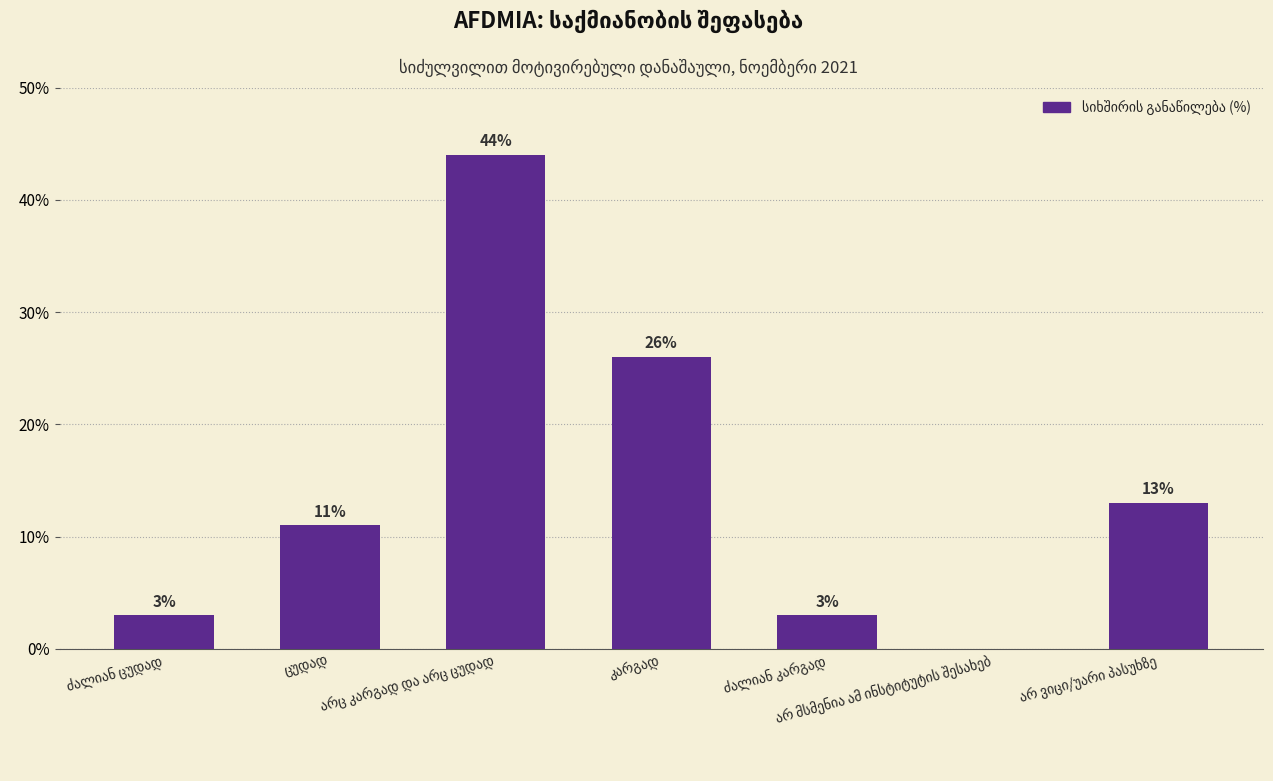

What is the sum of all values?

100